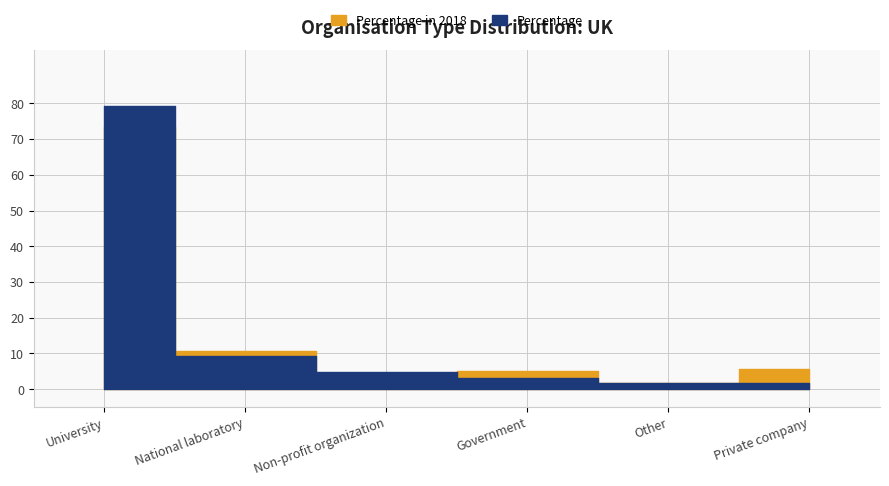

What is the difference between the maximum and second lowest values in the Percentage series?

77.3